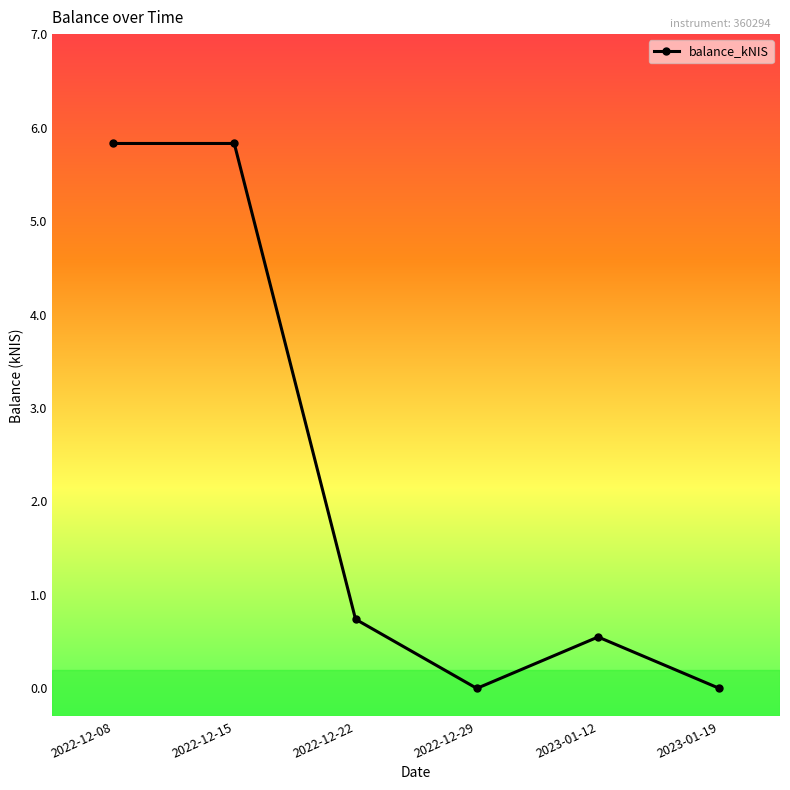

What is the difference between the values at 2022-12-29 and 2022-12-22?

0.7